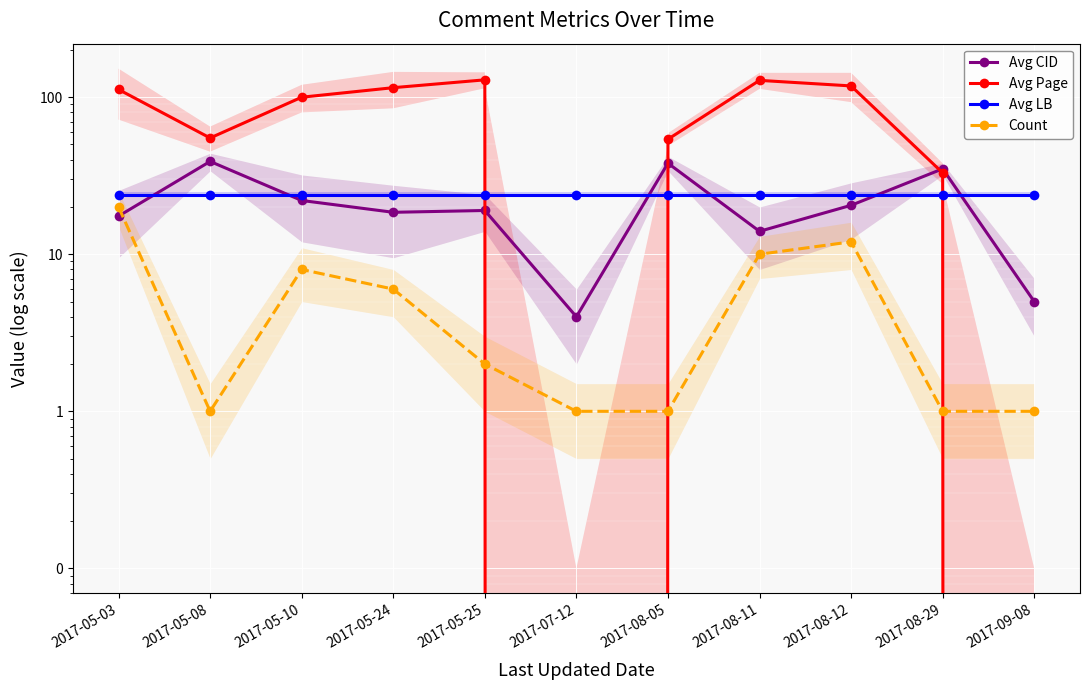

What is the spread (max minus min) of values at 2017-08-05?

53.0